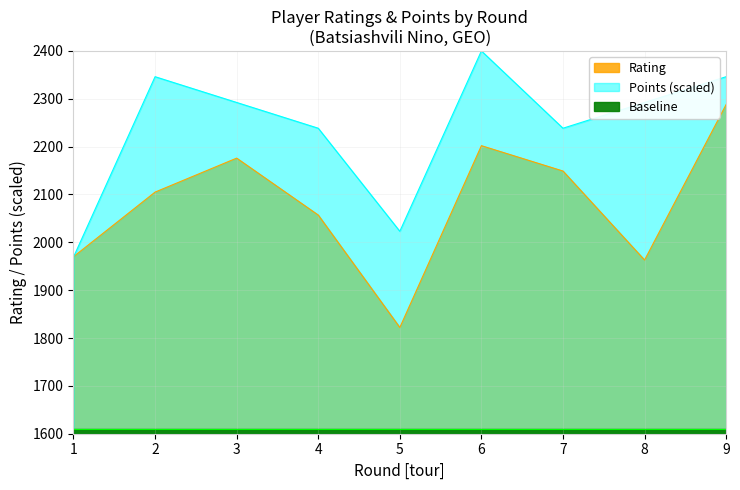

At which category is the sum across all series the highest?

9